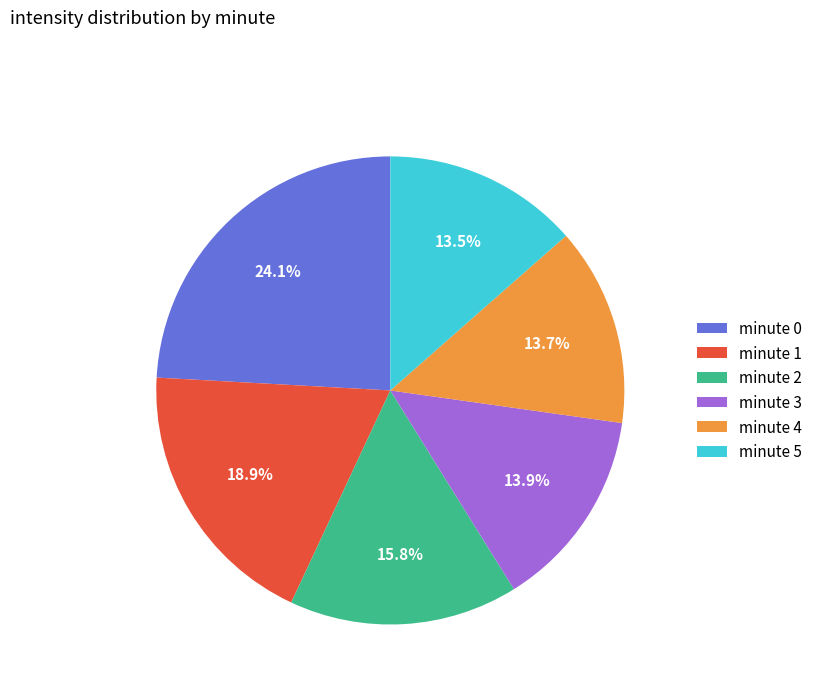

To the nearest percent, what is the difference between the minute 4 and minute 1 slice percentages?

5%